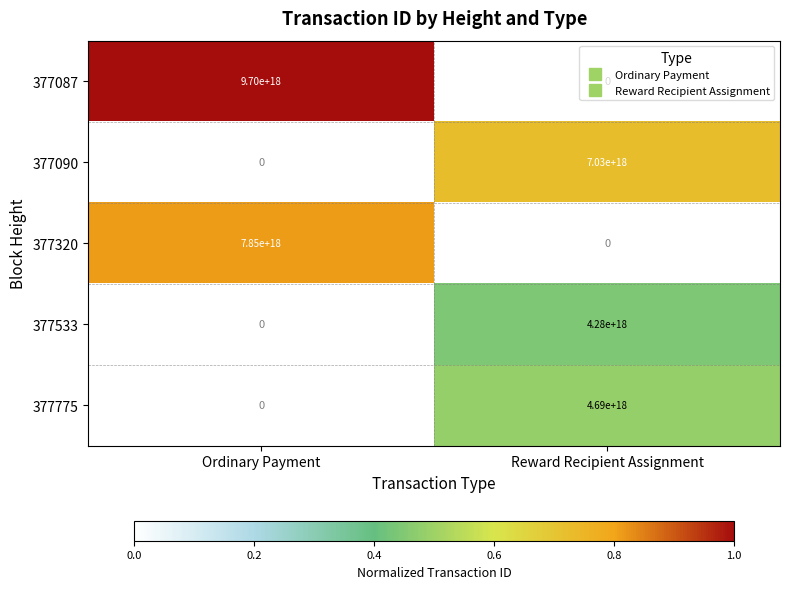

List the series in order of their peak value, lowest first.

377533, 377775, 377090, 377320, 377087